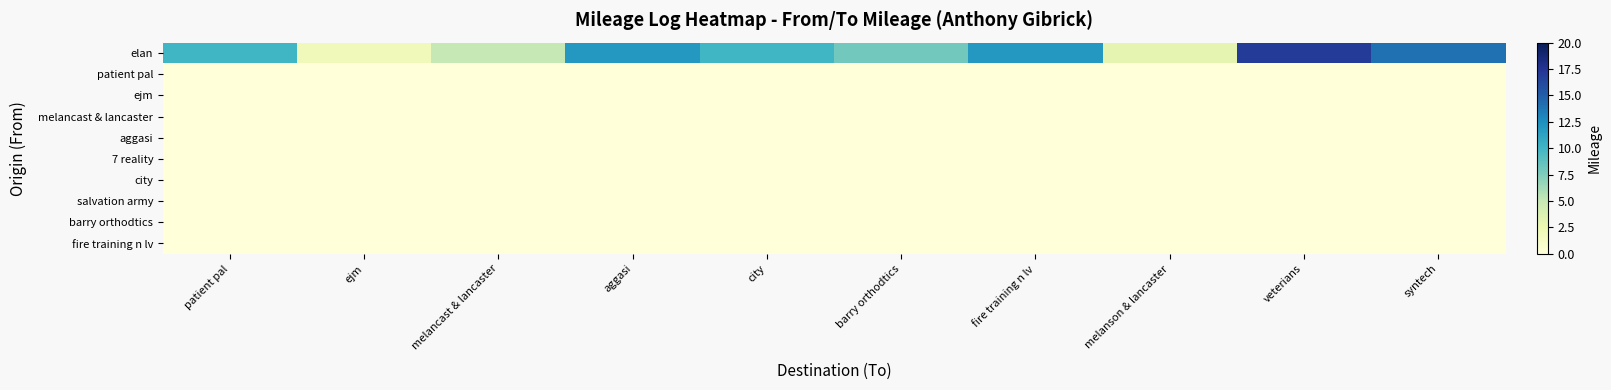

What is the total value across all series at ejm?

2